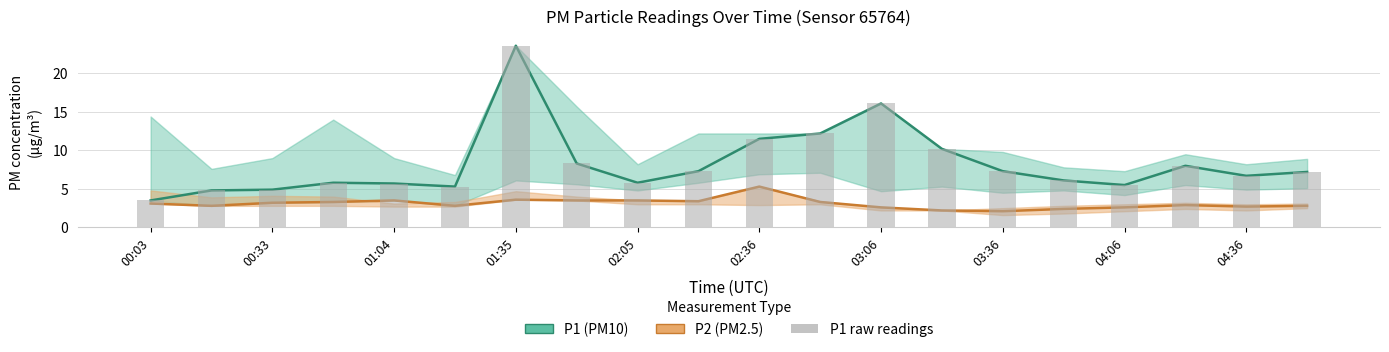

What is the highest value of the P1 raw series?

23.6